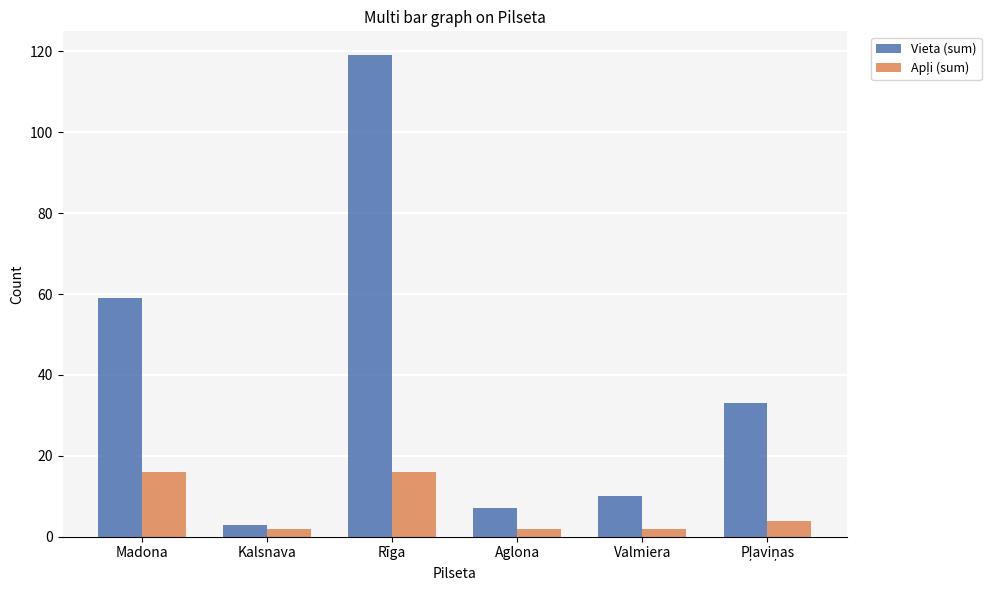

The value of Vieta (sum) at Valmiera is 10. True or false?

True